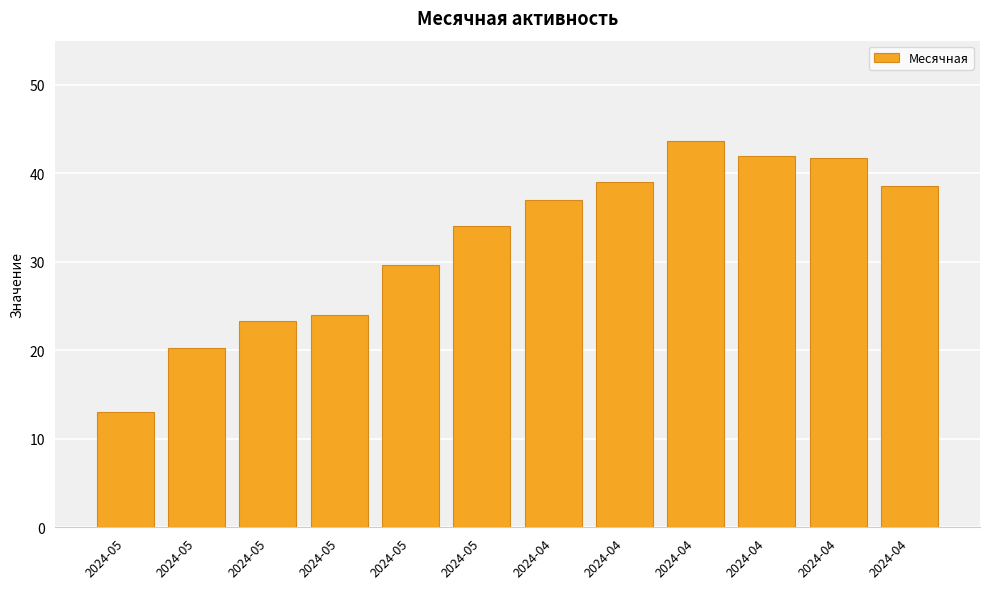

Does the chart contain stacked bars?

No